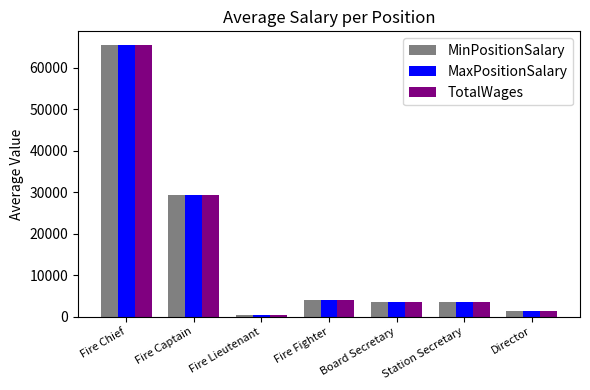

What is the sum of the MaxPositionSalary values at Station Secretary and Fire Lieutenant?

3829.0